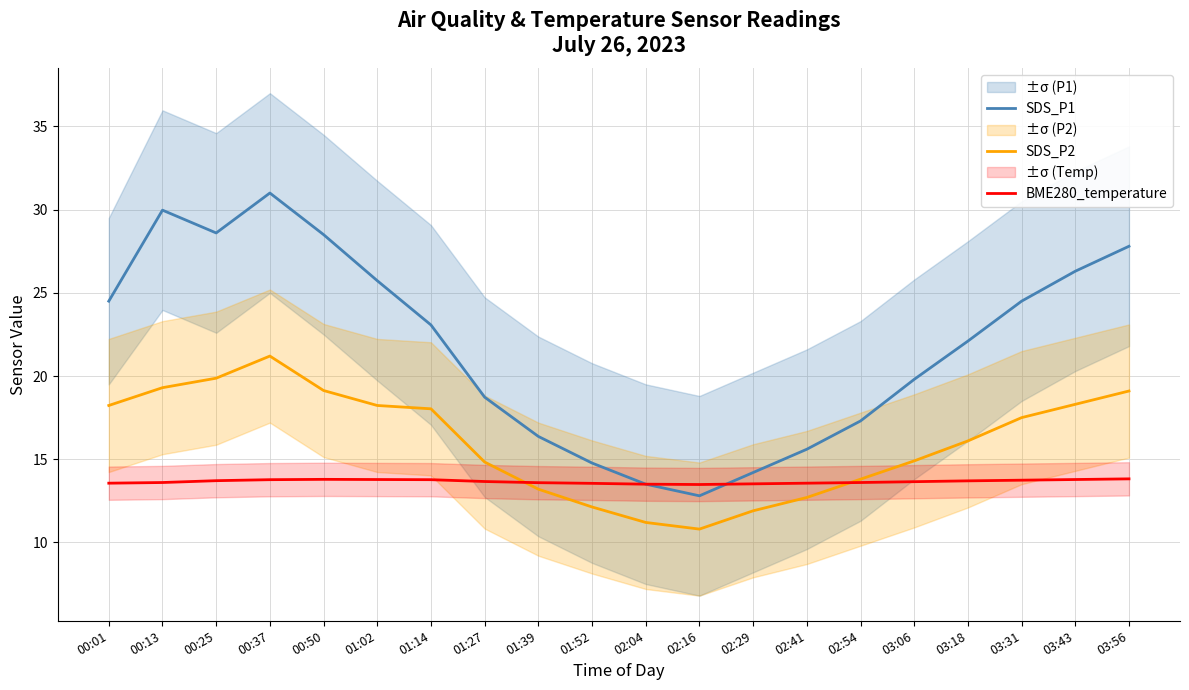

What is the greatest value displayed?

31.0